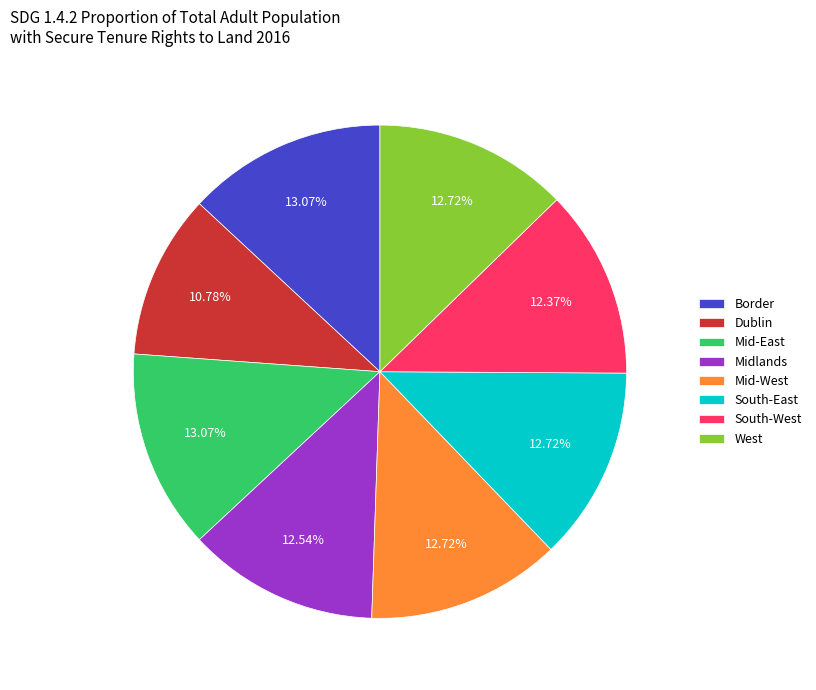

The Mid-East slice represents 24% of the pie. True or false?

False